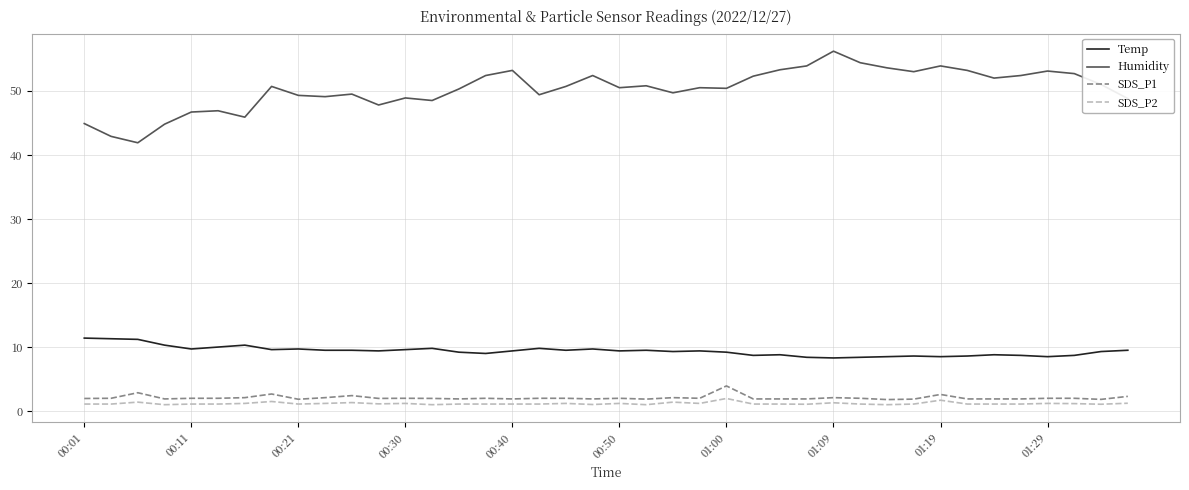

Which series has the largest total across all categories?

Humidity